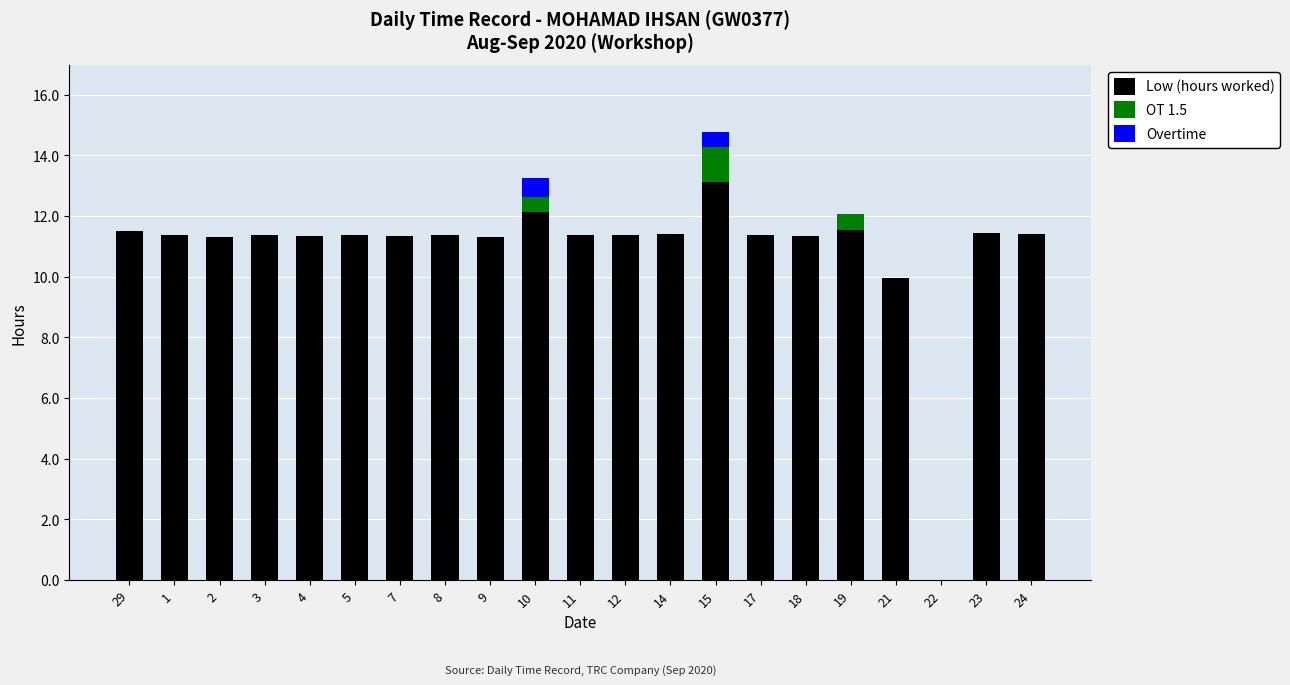

Is it true that Low (hours worked) equals 14.9 at 8?

False